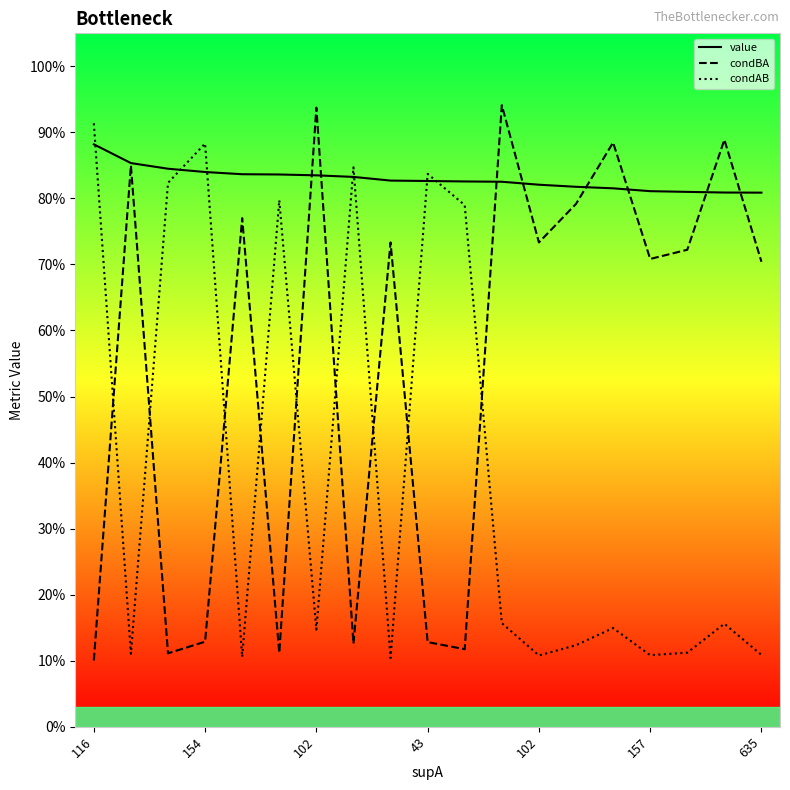

What are all the series names shown in the legend?

value, condBA, condAB